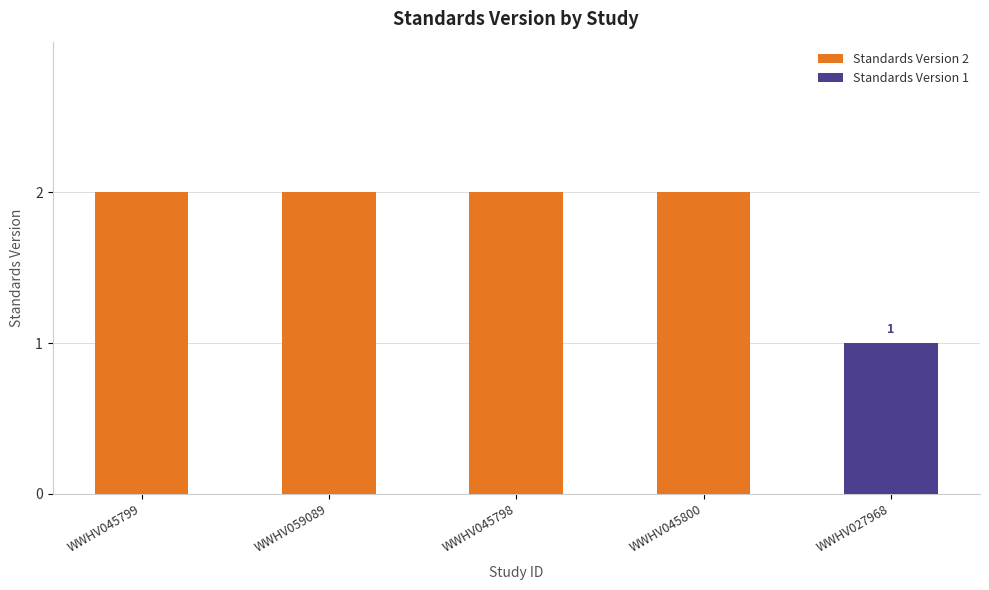

Is it true that the value at WWHV045798 is 2?

True